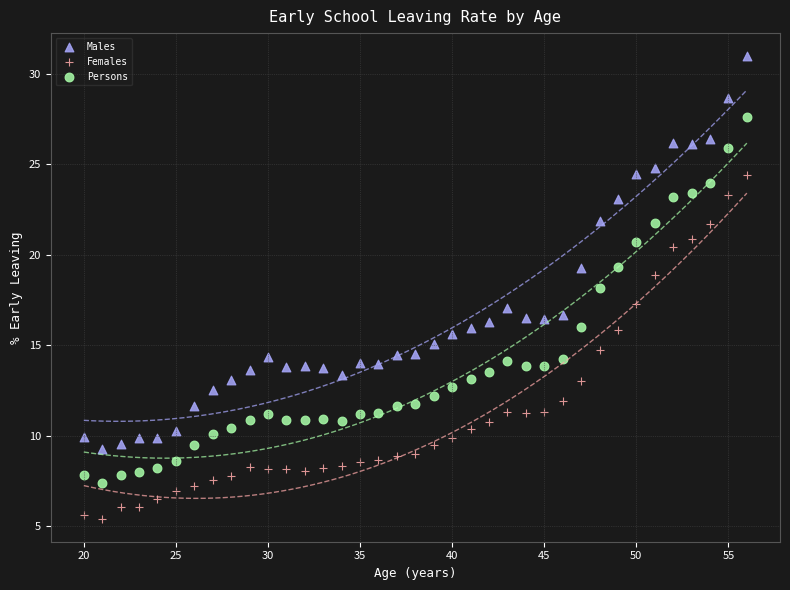

Which series contains the lowest Y value?

Females